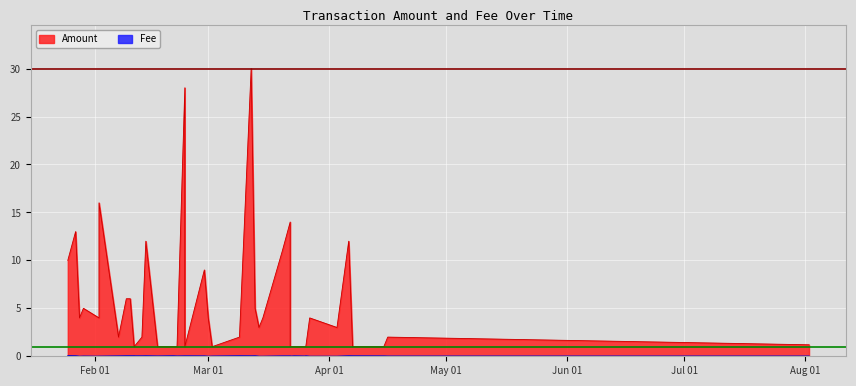

What is the greatest value displayed?

30.0